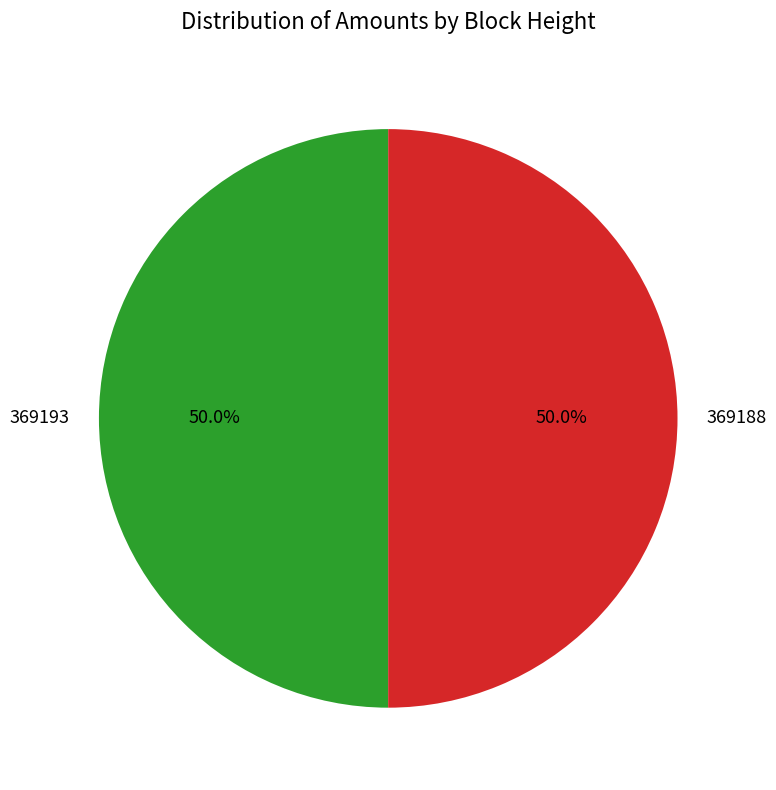

To the nearest percent, what is the average slice percentage?

50%